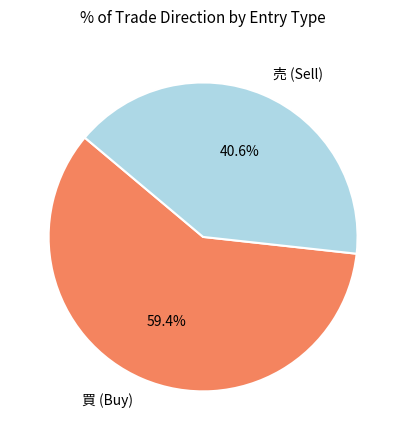

How many slices are in this pie chart?

2